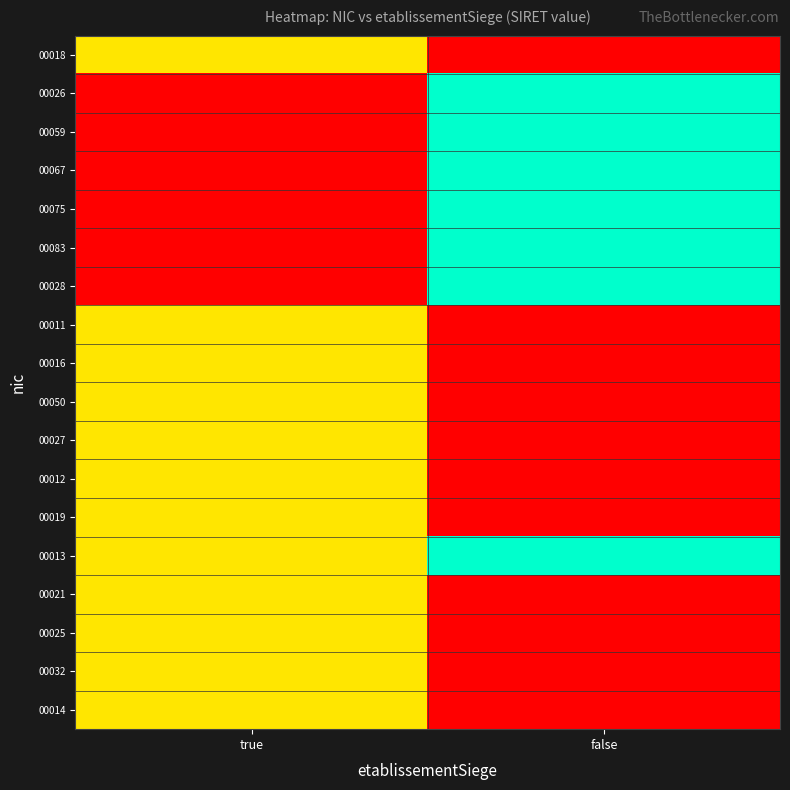

What is the total value across all series at true?

6.0